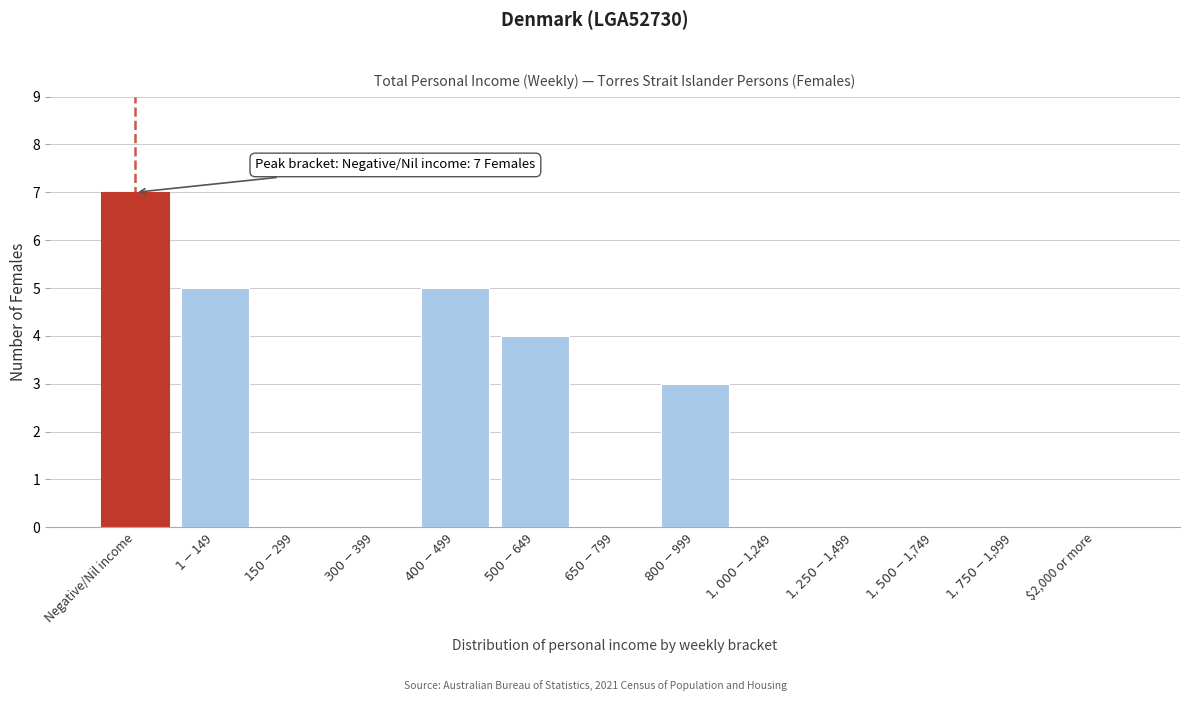

What is the sum of all values?

24